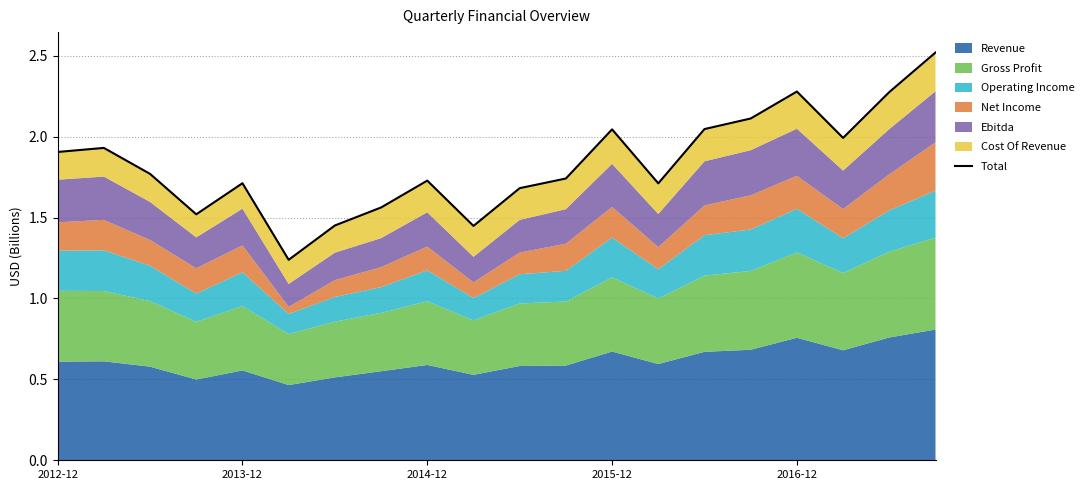

What is the sum of all values?

36.7